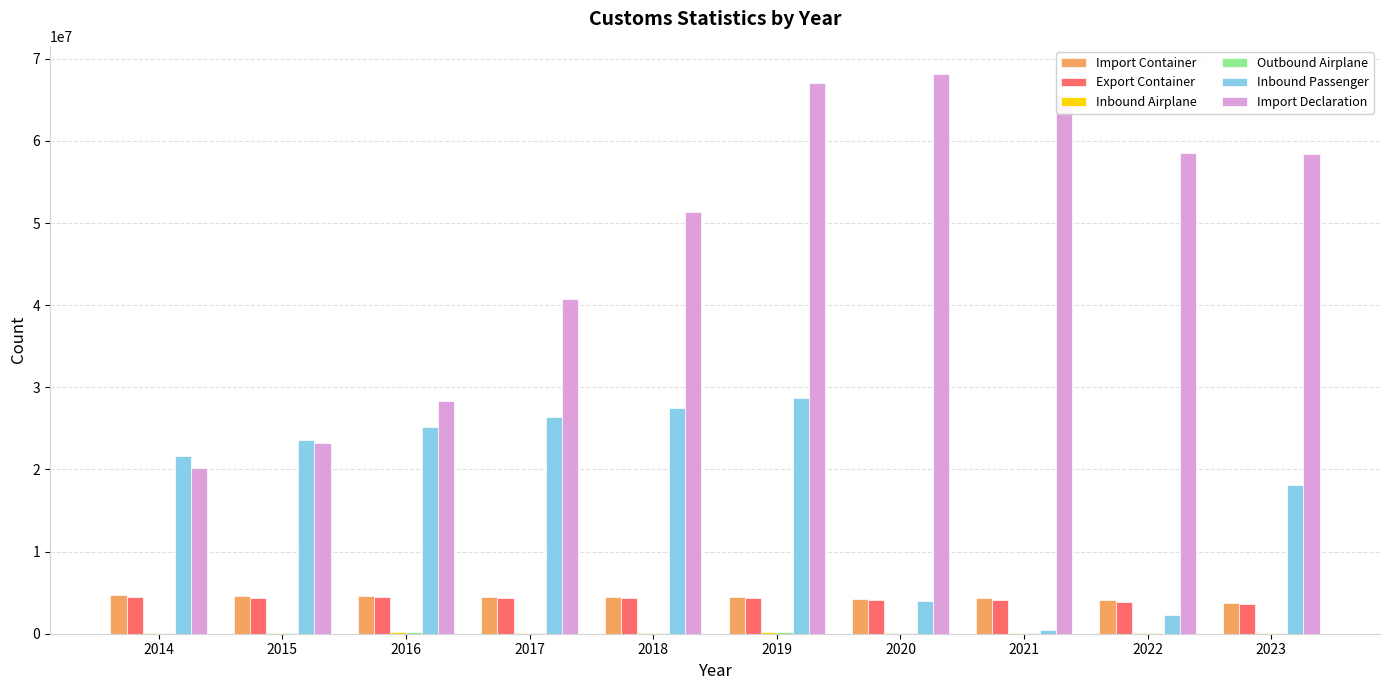

What is the greatest value displayed?

68176526